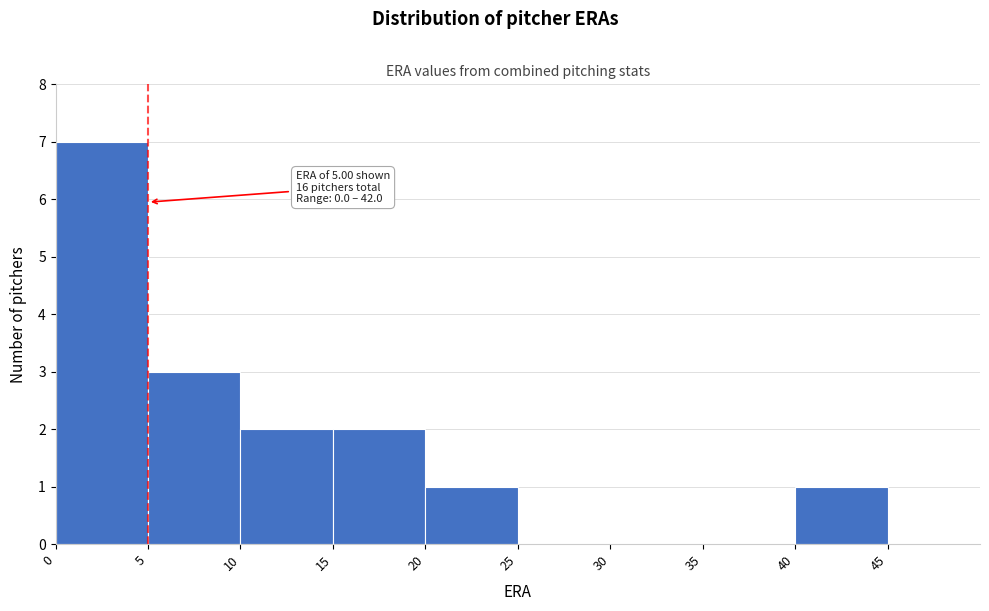

Which range on the x-axis has the tallest bar?

0 to 5